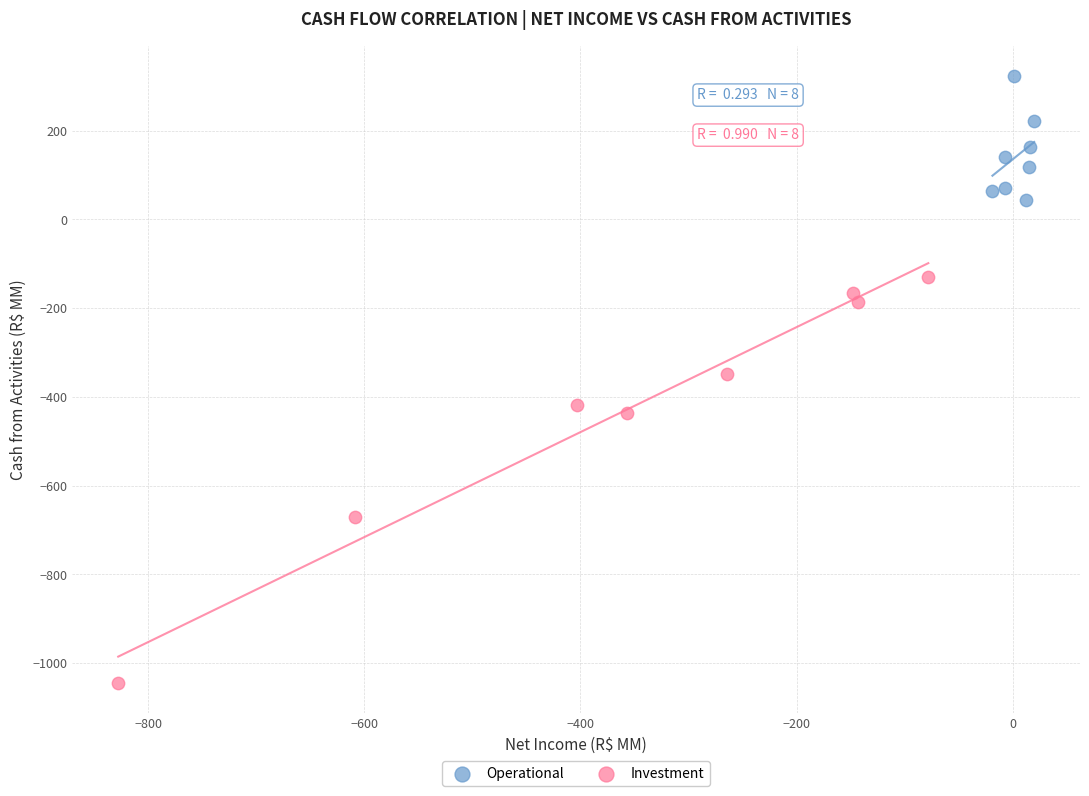

Which series has the widest spread of Y values?

Investment